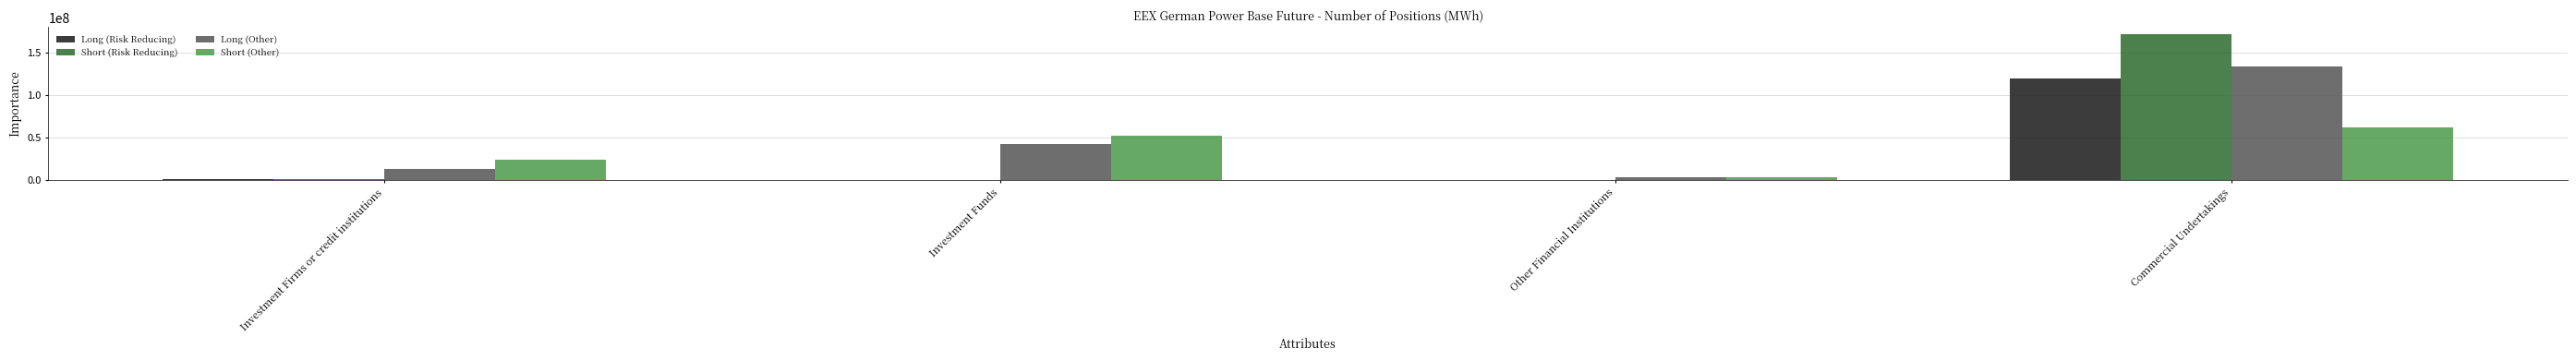

What is the greatest value displayed?

171219222